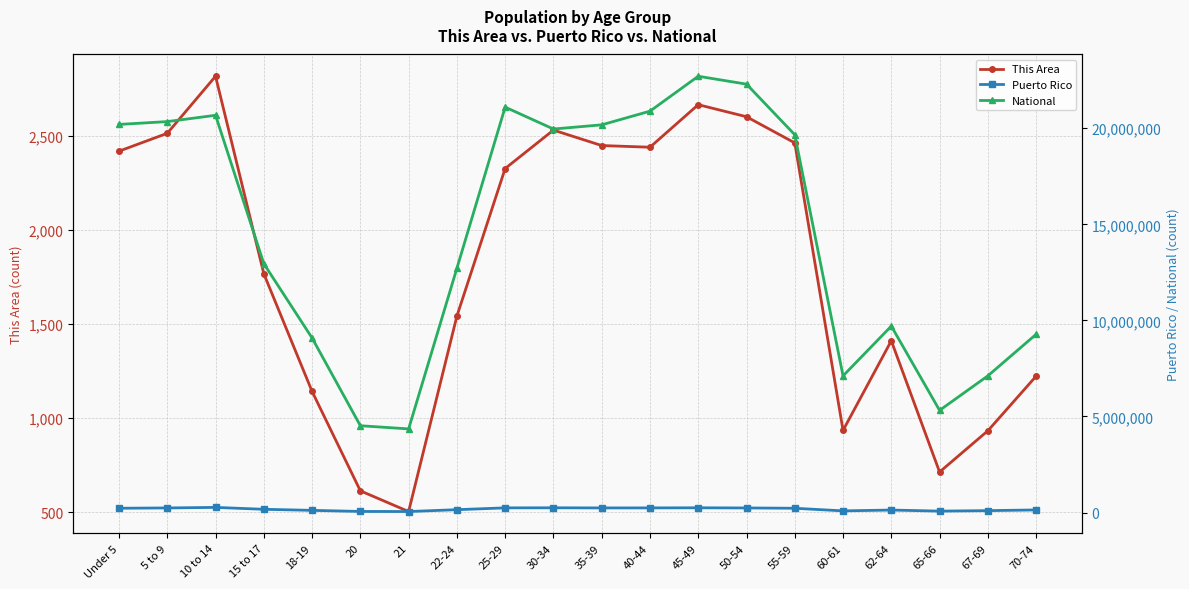

Reading left to right, extract all data points from this chart.

This Area: 2417	2512	2815	1766	1141	613	503	1541	2325	2529	2447	2438	2664	2600	2461	934	1410	713	932	1222
Puerto Rico: 224756	240004	268571	169964	114295	58205	53104	149541	244159	248173	241270	242258	247986	239821	223607	87395	130682	75322	100089	136251
National: 20201362	20348657	20677194	12954254	9086089	4519129	4354294	12712576	21101849	19962099	20179642	20890964	22708591	22298125	19664805	7113727	9704197	5319902	7115361	9278166